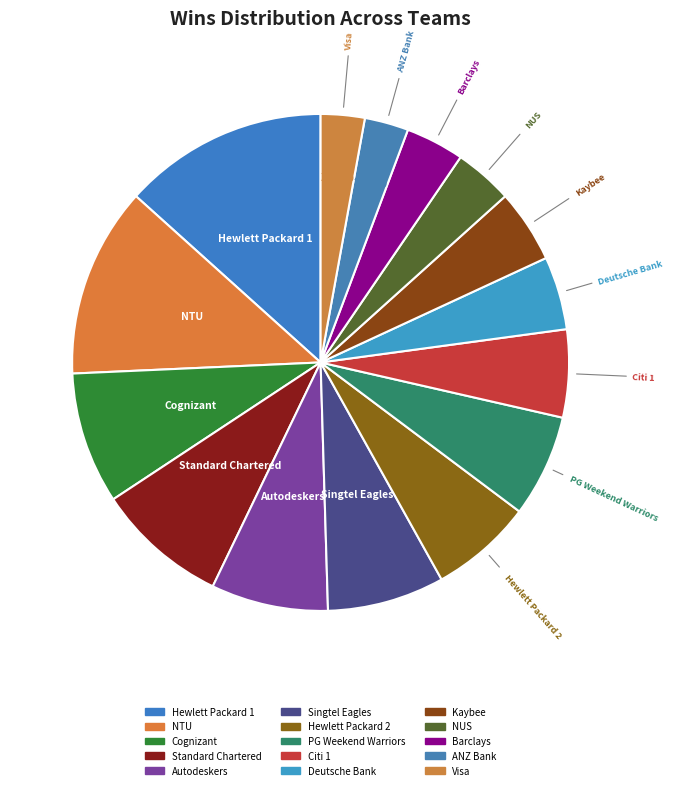

How many slices are in this pie chart?

15